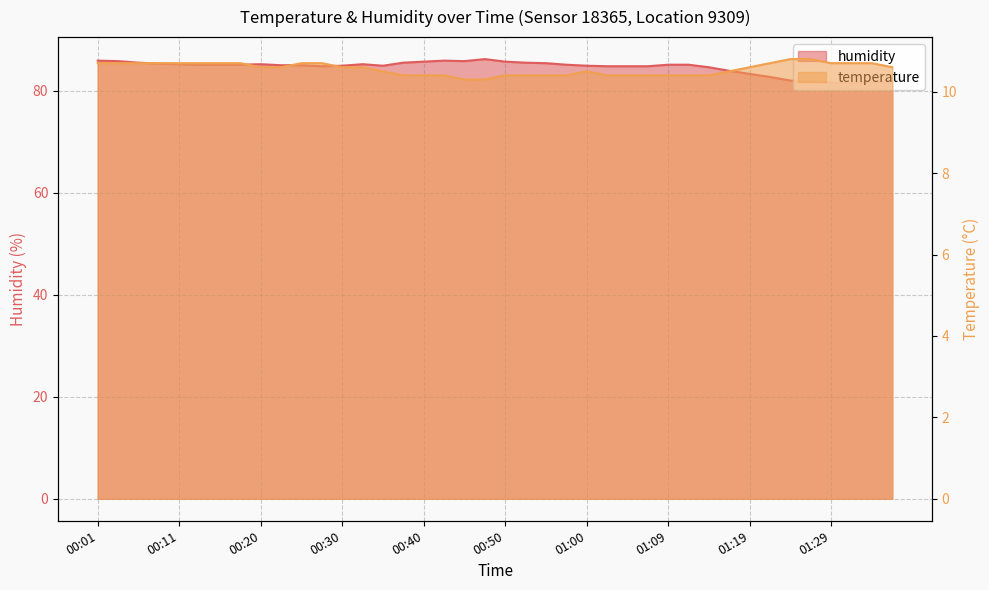

Reading right to left, list all the values displayed in this chart.

humidity: 01:36=81.8	01:34=81.7	01:32=81.5	01:29=81.6	01:27=81.7	01:24=82.0	01:22=82.7	01:19=83.3	01:17=83.9	01:14=84.6	01:12=85.1	01:09=85.1	01:07=84.8	01:05=84.8	01:02=84.8	01:00=84.9	00:57=85.1	00:55=85.4	00:52=85.5	00:50=85.7	00:47=86.2	00:45=85.8	00:43=85.9	00:40=85.7	00:38=85.5	00:35=84.9	00:33=85.2	00:30=84.9	00:28=84.8	00:25=85.0	00:23=85.0	00:20=85.2	00:18=85.1	00:16=85.1	00:13=85.1	00:11=85.2	00:08=85.3	00:06=85.5	00:03=85.8	00:01=85.9
temperature: 01:36=10.6	01:34=10.7	01:32=10.7	01:29=10.7	01:27=10.8	01:24=10.8	01:22=10.7	01:19=10.6	01:17=10.5	01:14=10.4	01:12=10.4	01:09=10.4	01:07=10.4	01:05=10.4	01:02=10.4	01:00=10.5	00:57=10.4	00:55=10.4	00:52=10.4	00:50=10.4	00:47=10.3	00:45=10.3	00:43=10.4	00:40=10.4	00:38=10.4	00:35=10.5	00:33=10.6	00:30=10.6	00:28=10.7	00:25=10.7	00:23=10.6	00:20=10.6	00:18=10.7	00:16=10.7	00:13=10.7	00:11=10.7	00:08=10.7	00:06=10.7	00:03=10.7	00:01=10.7